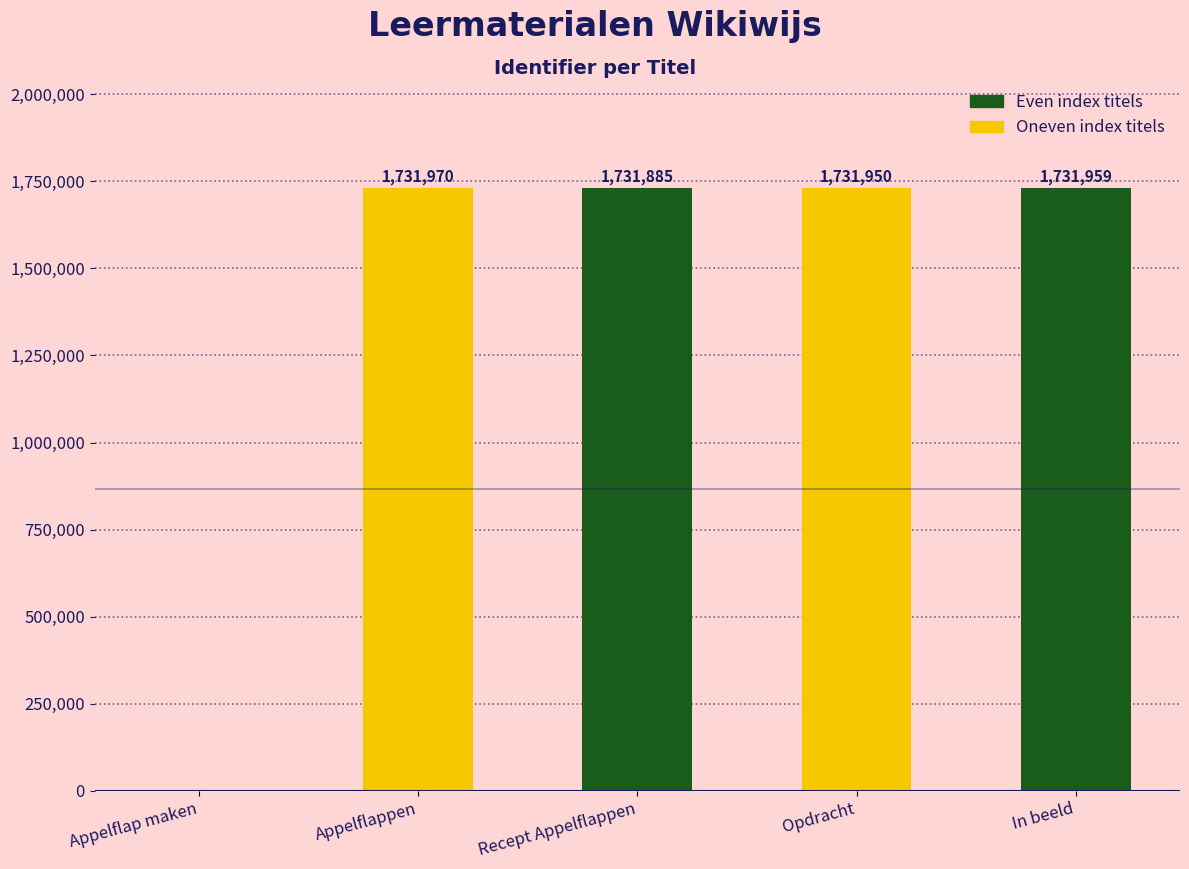

Reading right to left, list all the values displayed in this chart.

1731959	1731950	1731885	1731970	0